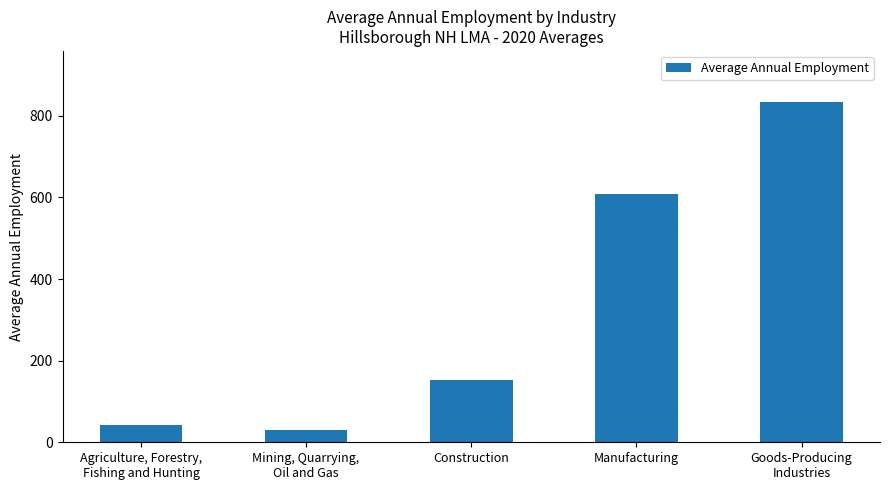

Does the chart contain any negative values?

No